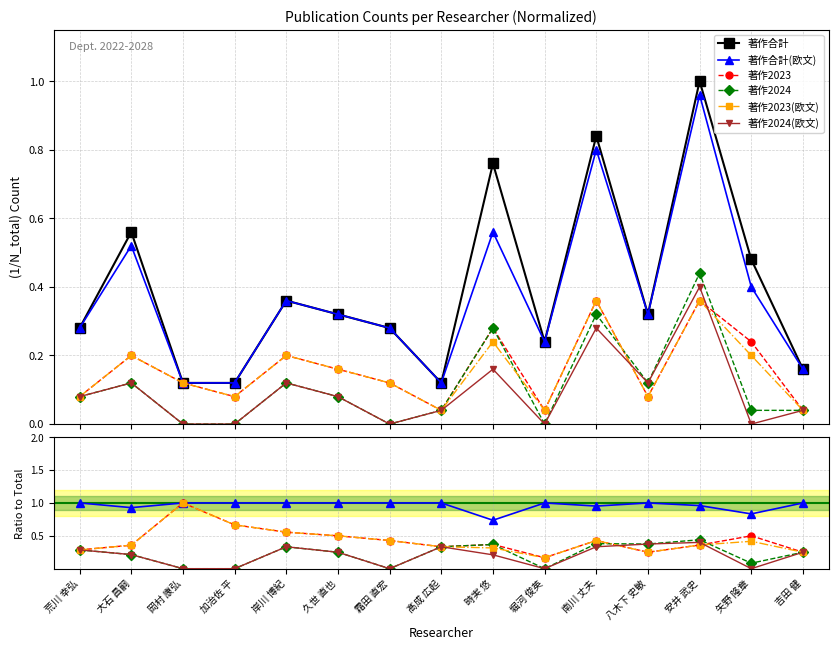

Read the 著作2023 value at 矢野 隆章.

0.5